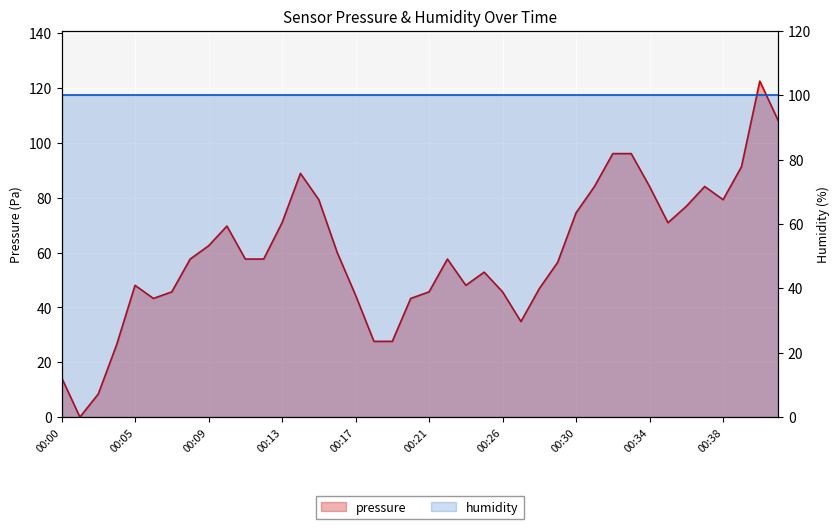

Rank the categories by value from lowest to highest.

00:01, 00:02, 00:00, 00:04, 00:18, 00:19, 00:27, 00:06, 00:20, 00:17, 00:07, 00:21, 00:26, 00:28, 00:05, 00:23, 00:24, 00:29, 00:08, 00:11, 00:12, 00:22, 00:16, 00:09, 00:10, 00:13, 00:35, 00:30, 00:36, 00:15, 00:38, 00:31, 00:34, 00:37, 00:14, 00:39, 00:32, 00:33, 00:41, 00:40